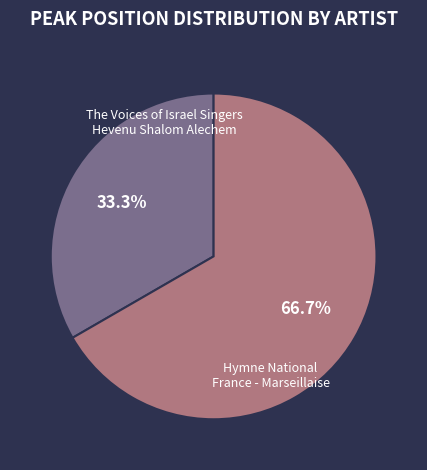

What is the smallest slice in the pie chart?

The Voices of Israel Singers Hevenu Shalom Alechem